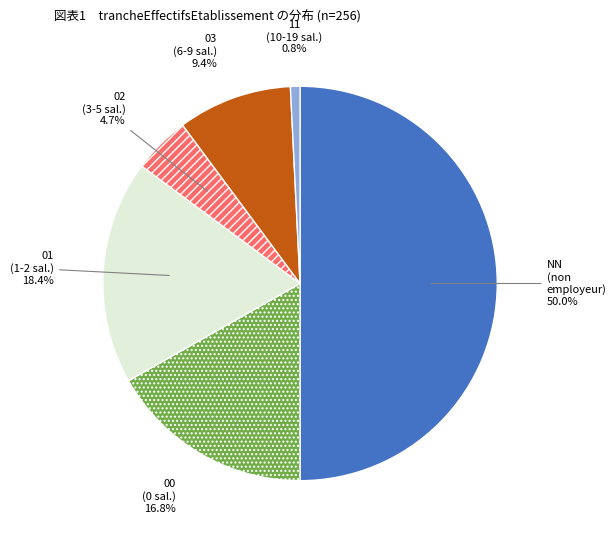

Does 11 represent more than half of the total?

No